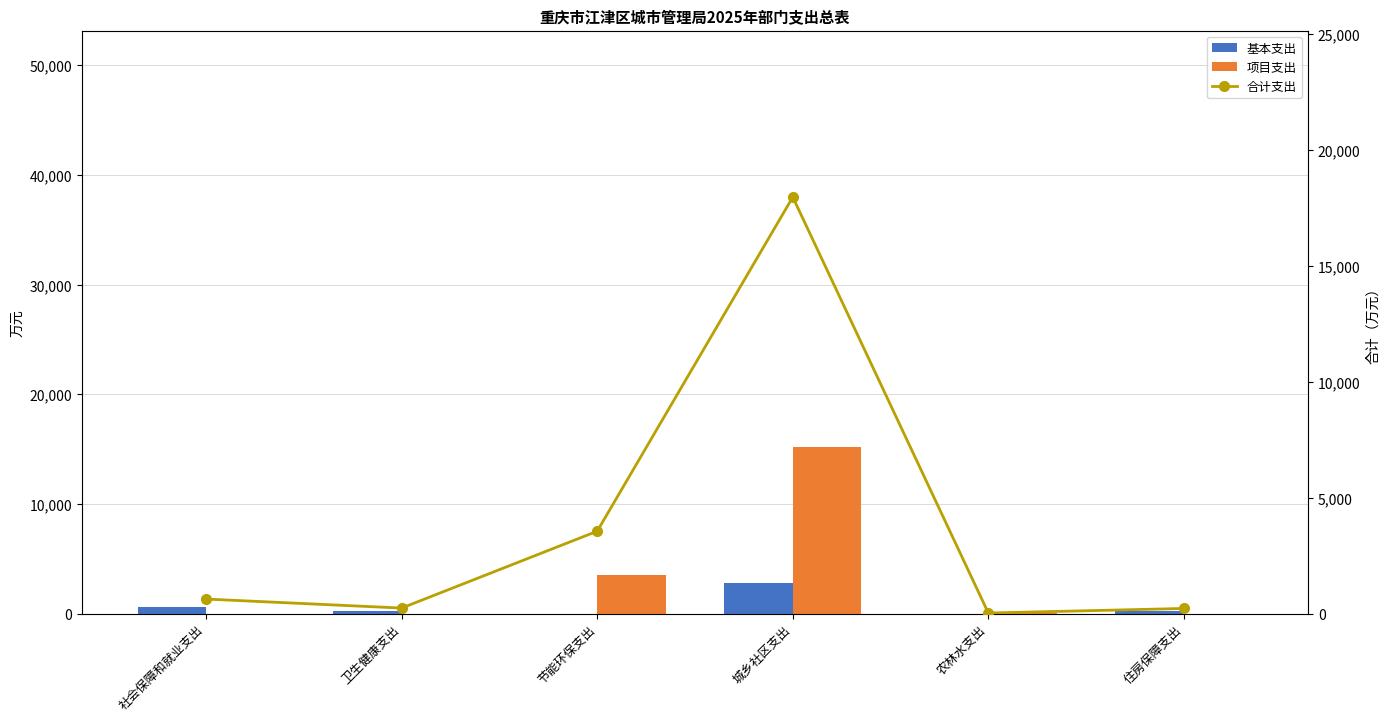

Count the number of data series in this chart.

3